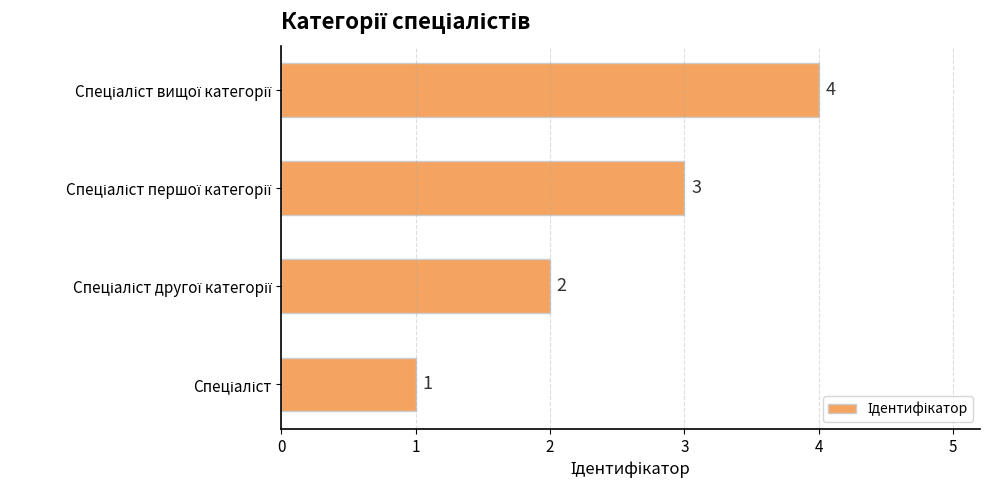

Count the values in the range 2 to 4.

3